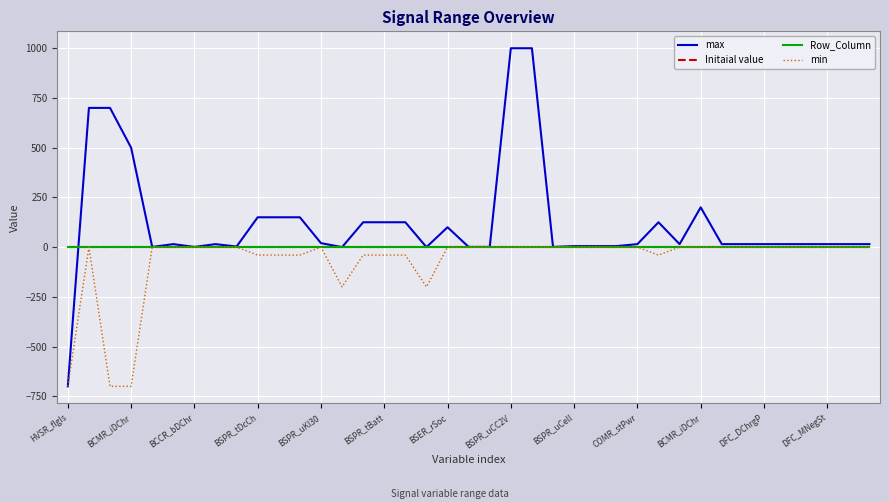

Does the chart display data point markers on the line(s)?

No